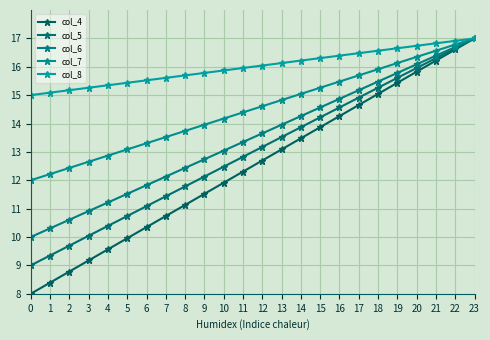

What is the average value of the col_4 series?

12.5